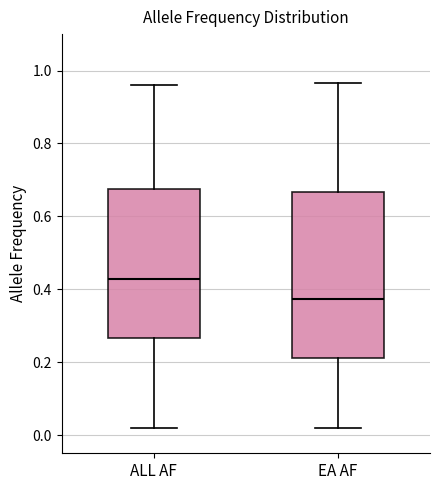

Reading left to right, read every box against the y-axis: the position of its median line, the range the box covers, and the ends of its whiskers. The values are not printed on the chart, so give them approximately, as read against the axis.

ALL AF: median 0.42, box 0.26 to 0.68, whiskers 0.02 to 0.96
EA AF: median 0.38, box 0.22 to 0.66, whiskers 0.02 to 0.96